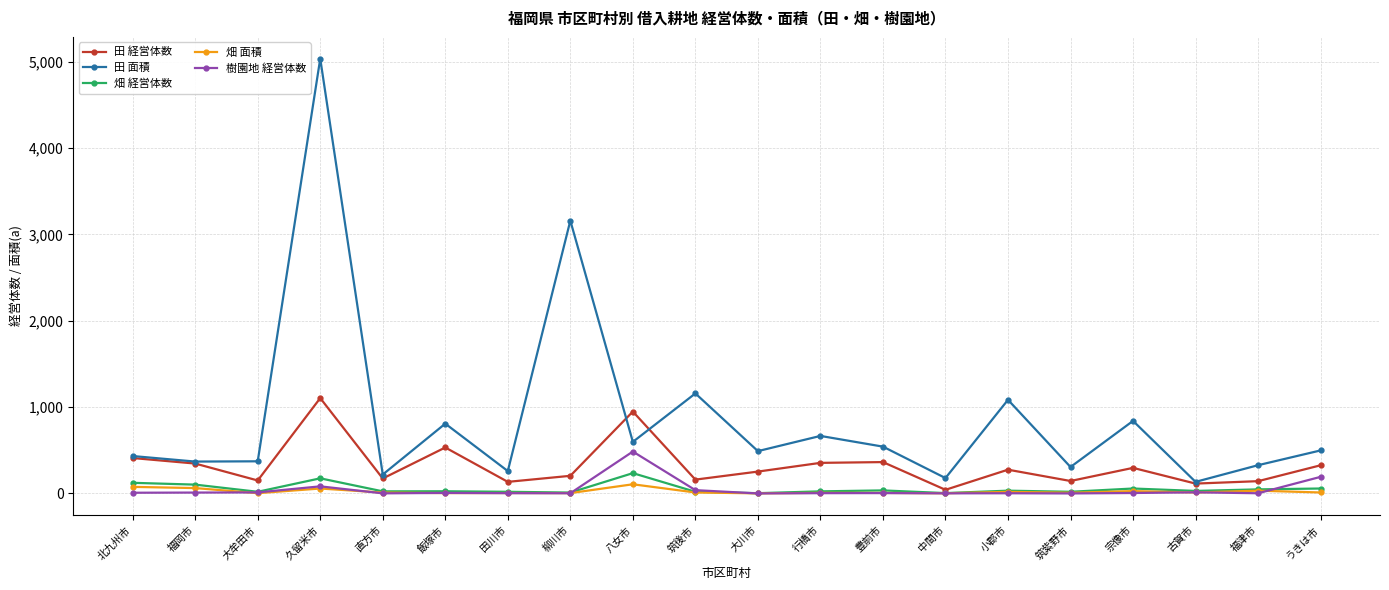

What is the label of the 7th point from the left?

田川市